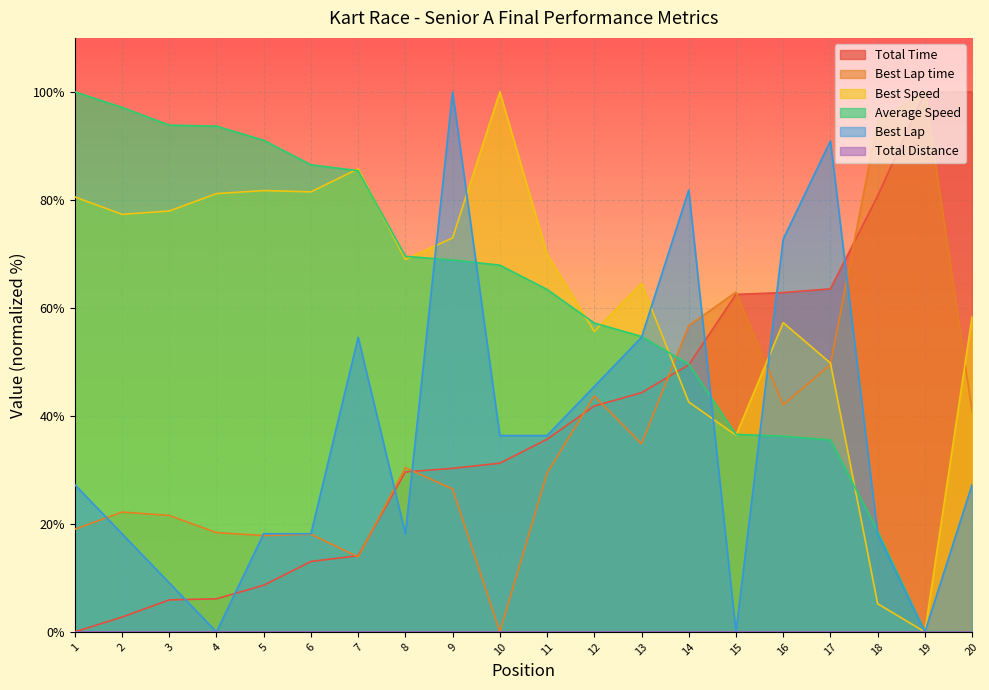

What is the value of the Total Time point at the 2nd from the left?

2.7